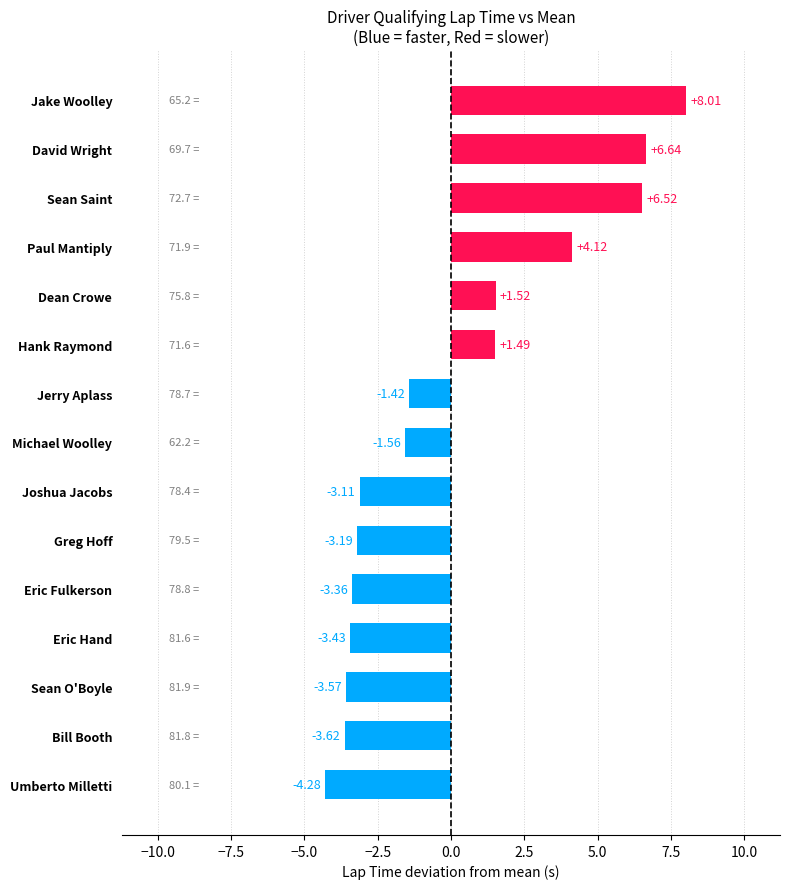

List the labels in order of value, smallest first.

Umberto Milletti, Bill Booth, Sean O'Boyle, Eric Hand, Eric Fulkerson, Greg Hoff, Joshua Jacobs, Michael Woolley, Jerry Aplass, Hank Raymond, Dean Crowe, Paul Mantiply, Sean Saint, David Wright, Jake Woolley